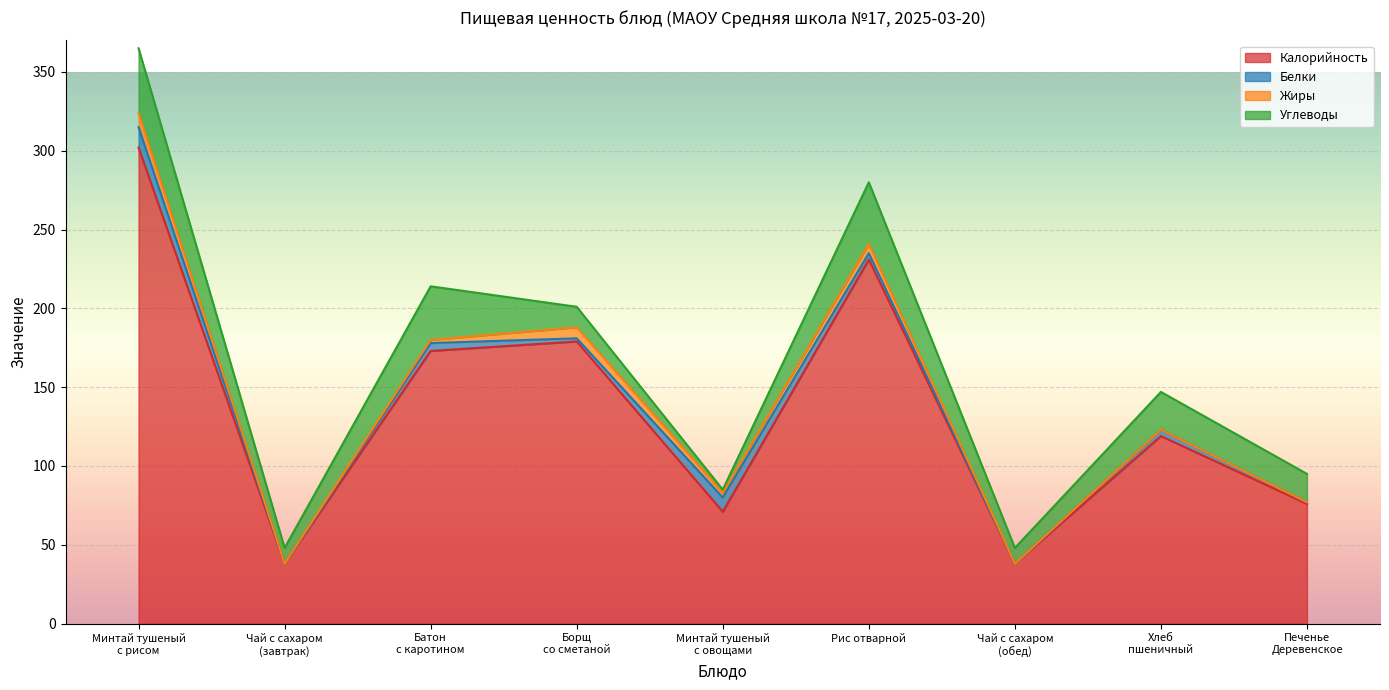

What is the average value of the Калорийность series?

136